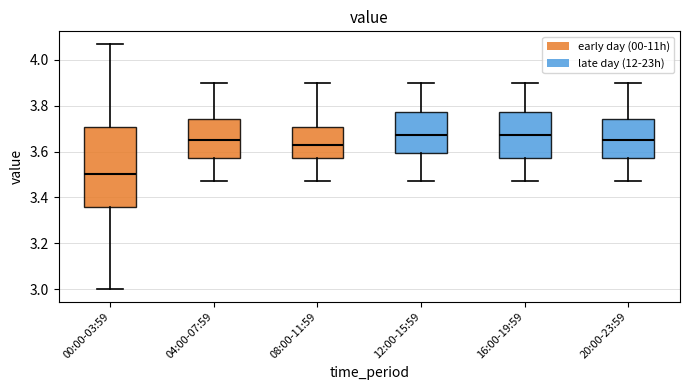

Reading left to right, transcribe this box plot: for each box, give where its median line is, the range the box spans, and where its two whiskers end, as read against the y-axis. The values are not printed on the chart, so give them approximately, as read against the axis.

00:00-03:59: median 3.50, box 3.36 to 3.70, whiskers 3.00 to 4.08
04:00-07:59: median 3.66, box 3.58 to 3.74, whiskers 3.48 to 3.90
08:00-11:59: median 3.64, box 3.58 to 3.70, whiskers 3.48 to 3.90
12:00-15:59: median 3.68, box 3.60 to 3.78, whiskers 3.48 to 3.90
16:00-19:59: median 3.68, box 3.58 to 3.78, whiskers 3.48 to 3.90
20:00-23:59: median 3.66, box 3.58 to 3.74, whiskers 3.48 to 3.90